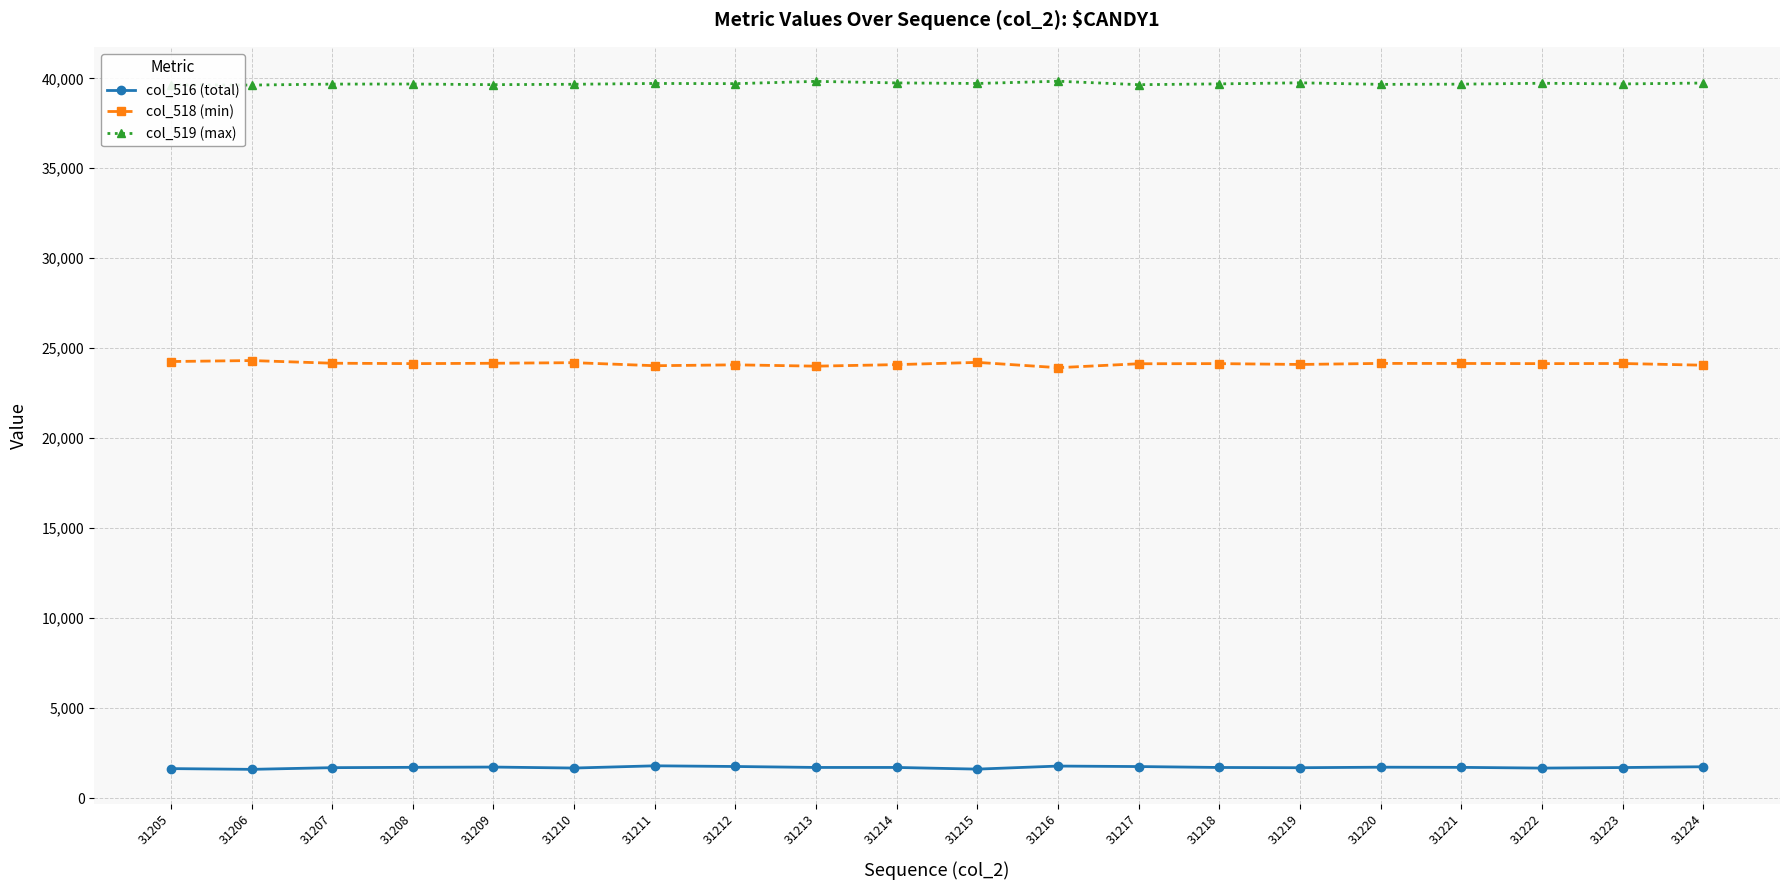

True or false: col_516 (total) and col_518 (min) cross at least once.

False